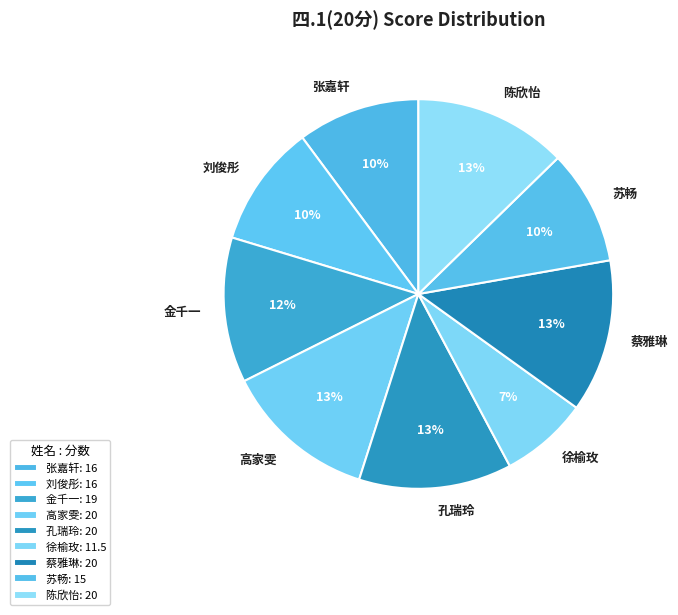

What is the ratio of the value at 孔瑞玲 to the value at 苏畅?

1.3